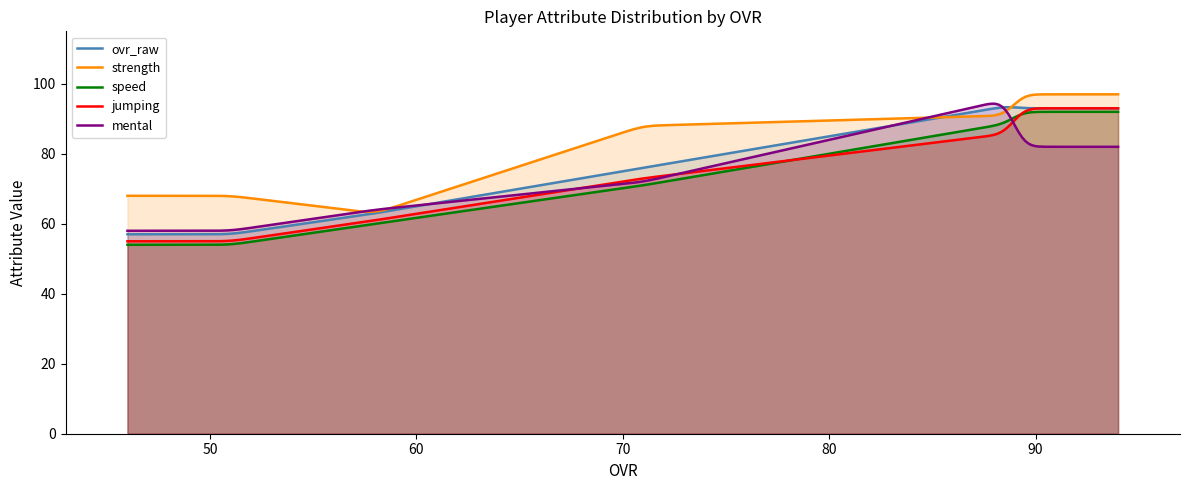

What is the smallest value displayed?

54.0